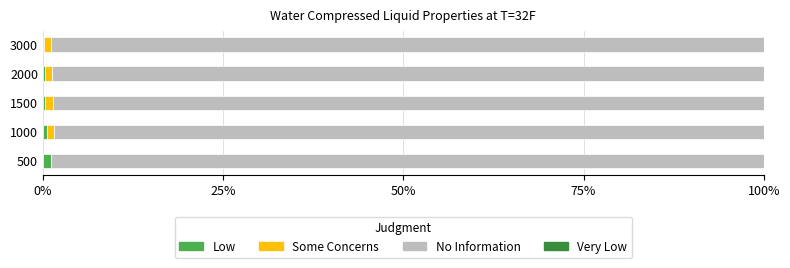

Count the number of data series in this chart.

4